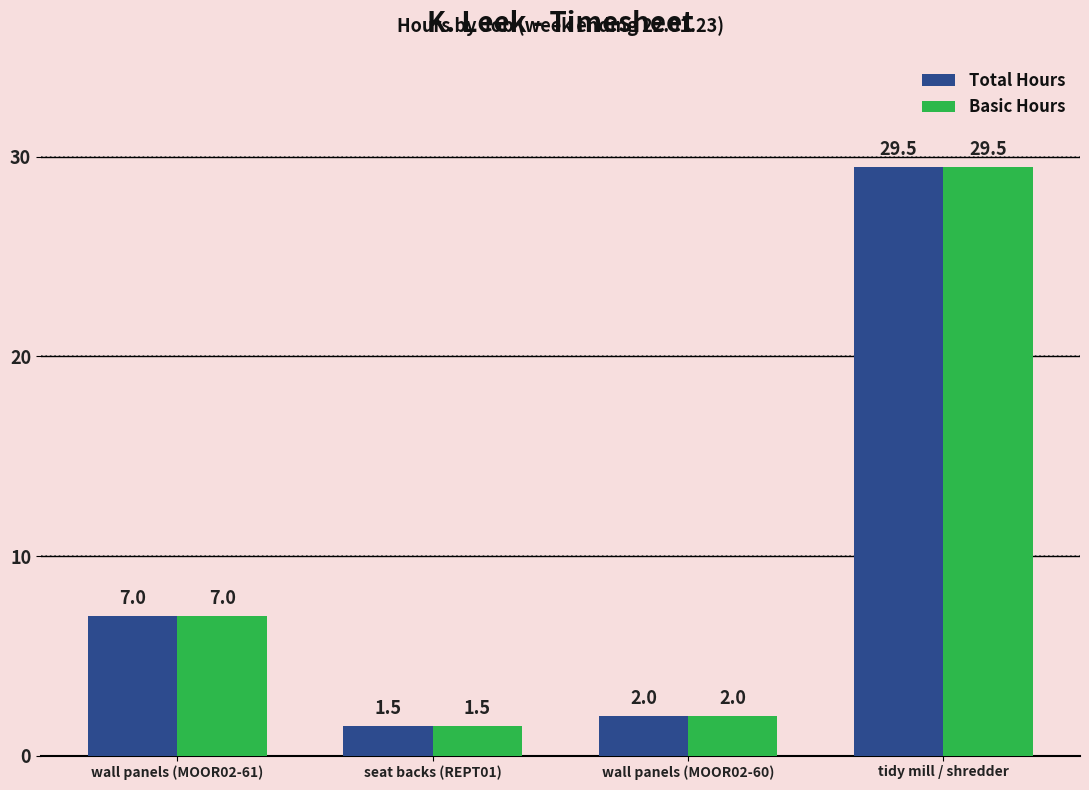

What position from the right is wall panels (MOOR02-60)?

2